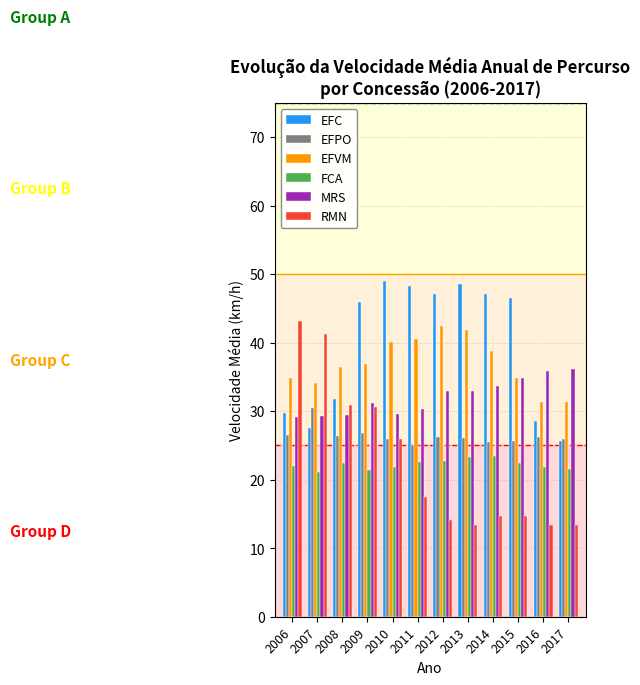

Which series has the largest range (max minus min)?

RMN